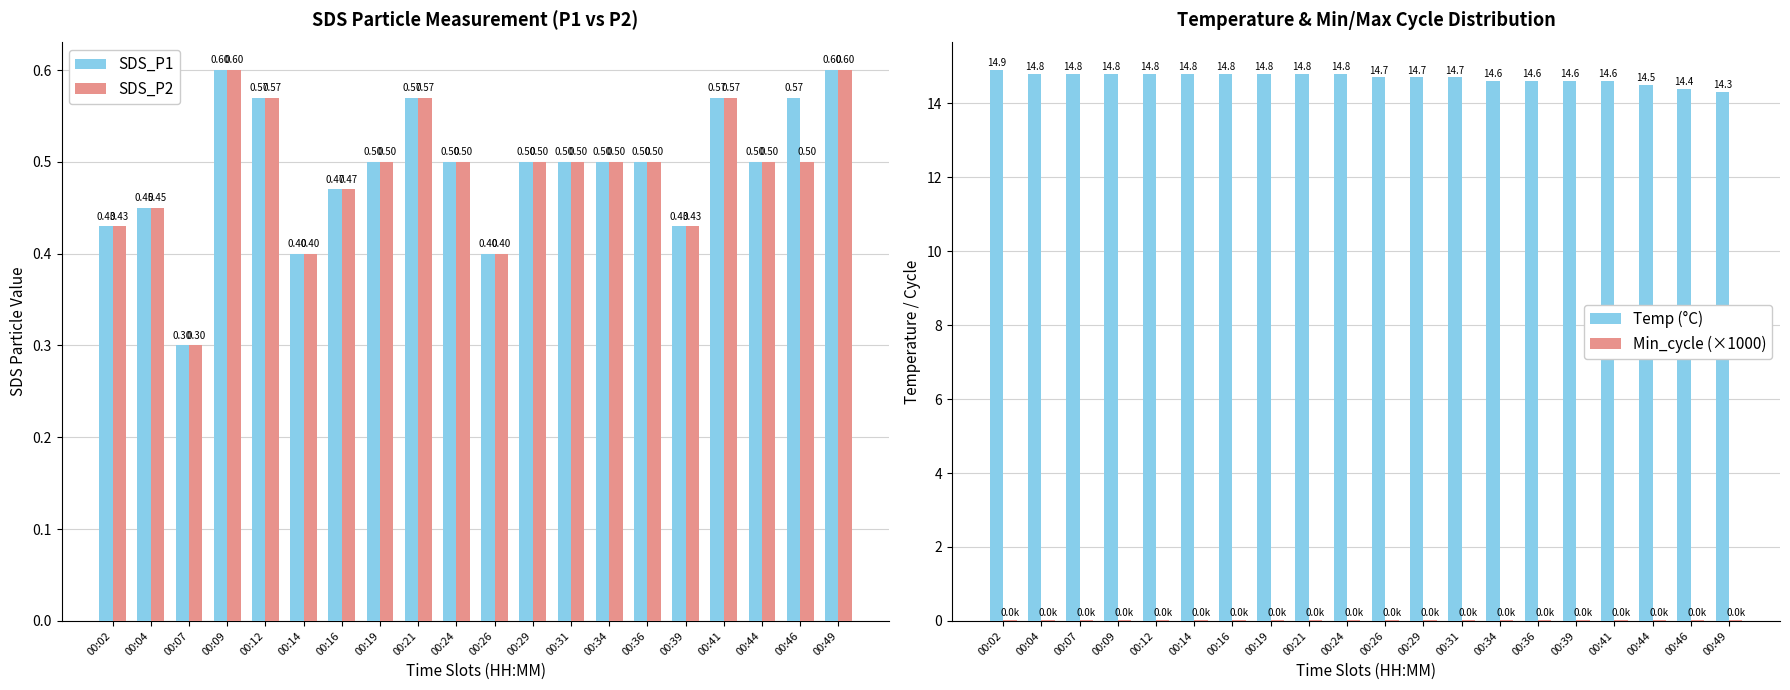

How many distinct data groups are displayed?

4